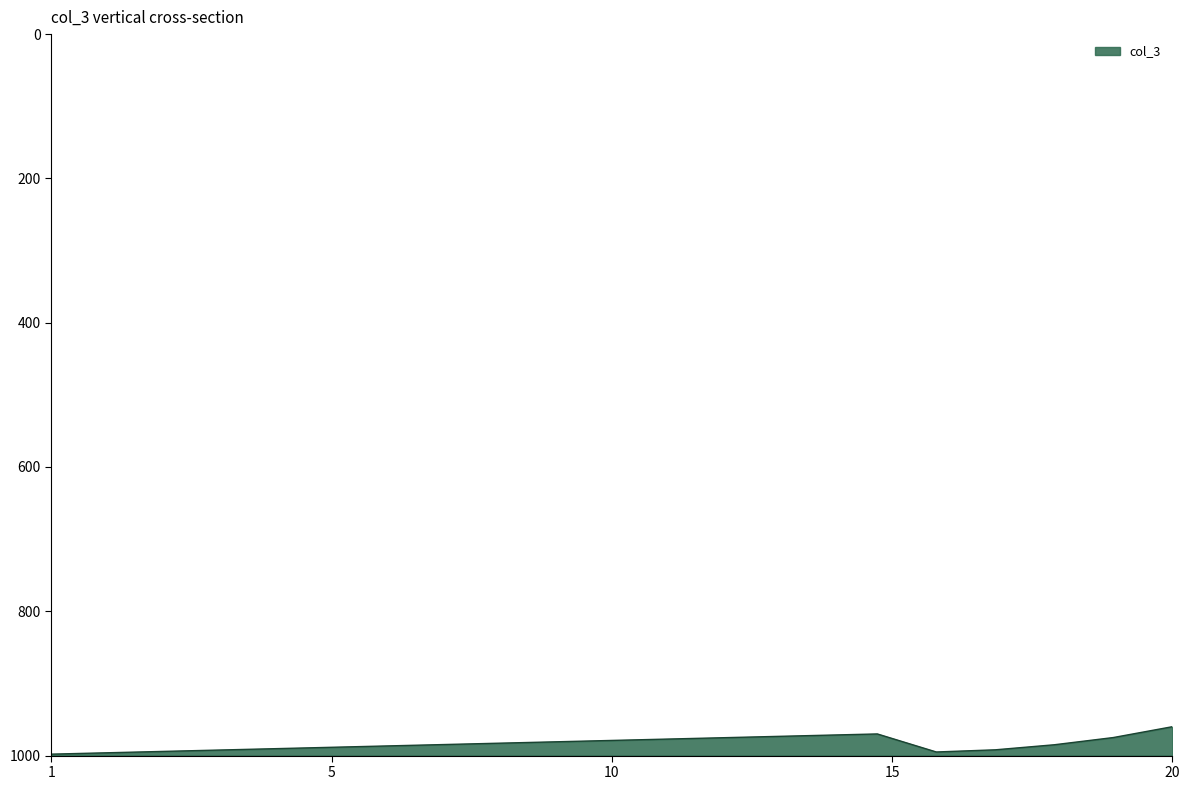

Which label corresponds to the largest value in the chart?

20